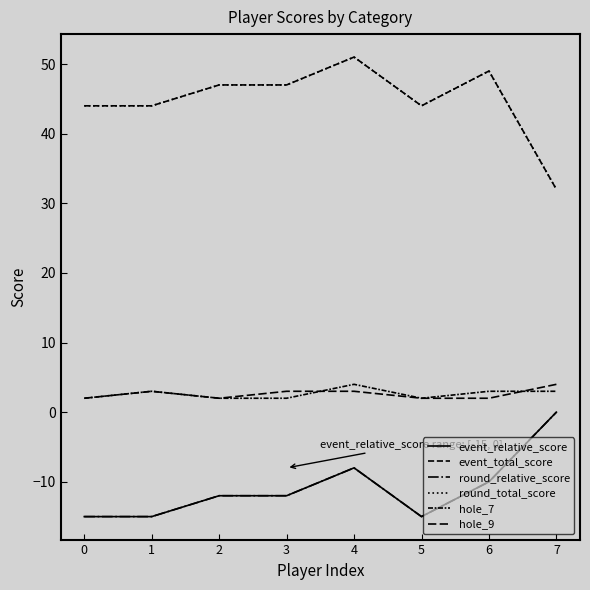

Between 0 and 3, which series saw the biggest shift?

event_relative_score